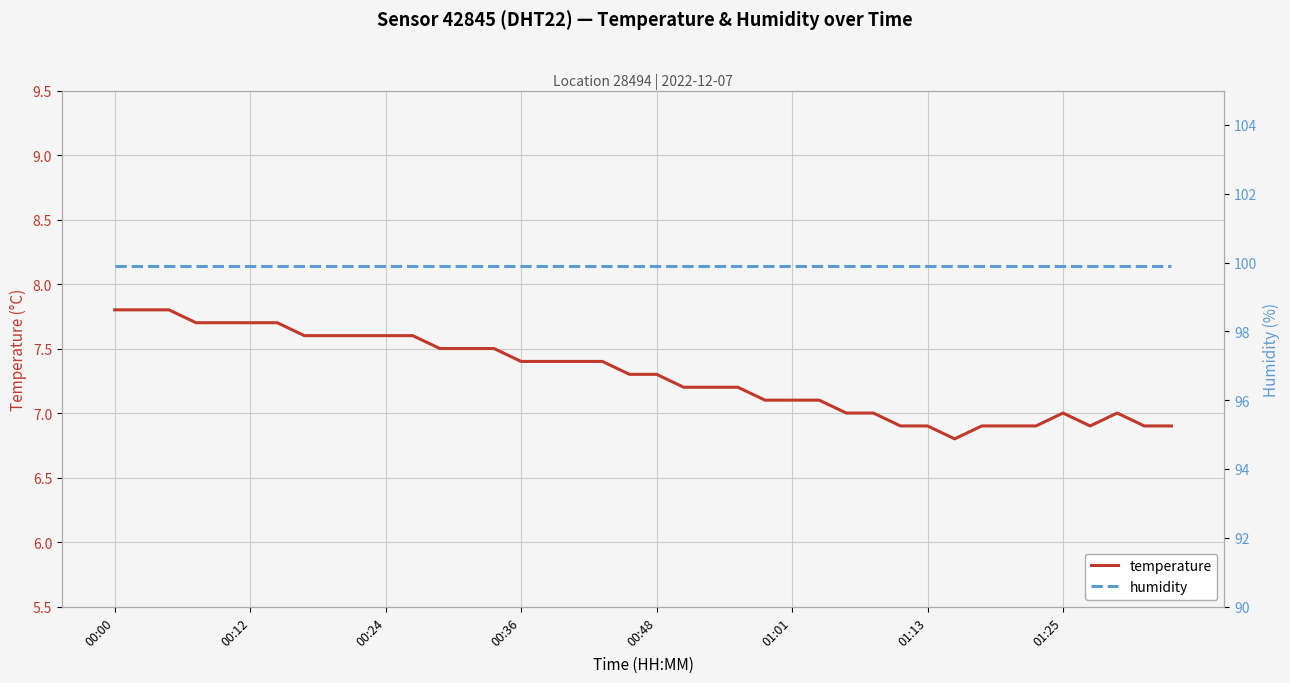

What is the maximum value for temperature?

7.8